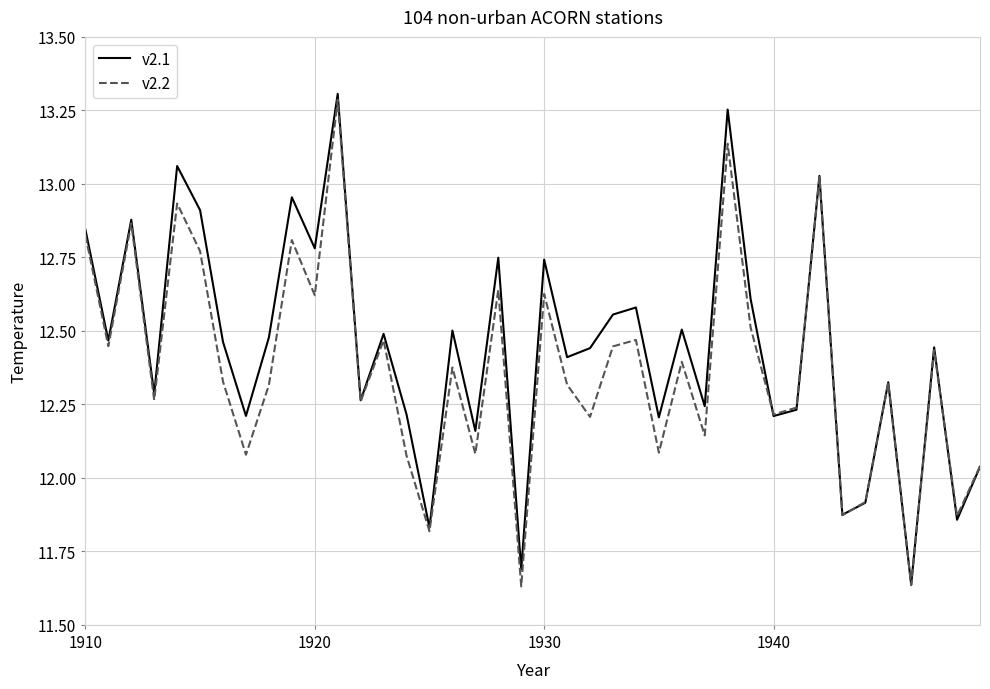

What is the difference between the maximum and minimum values in the v2.2 series?

1.7